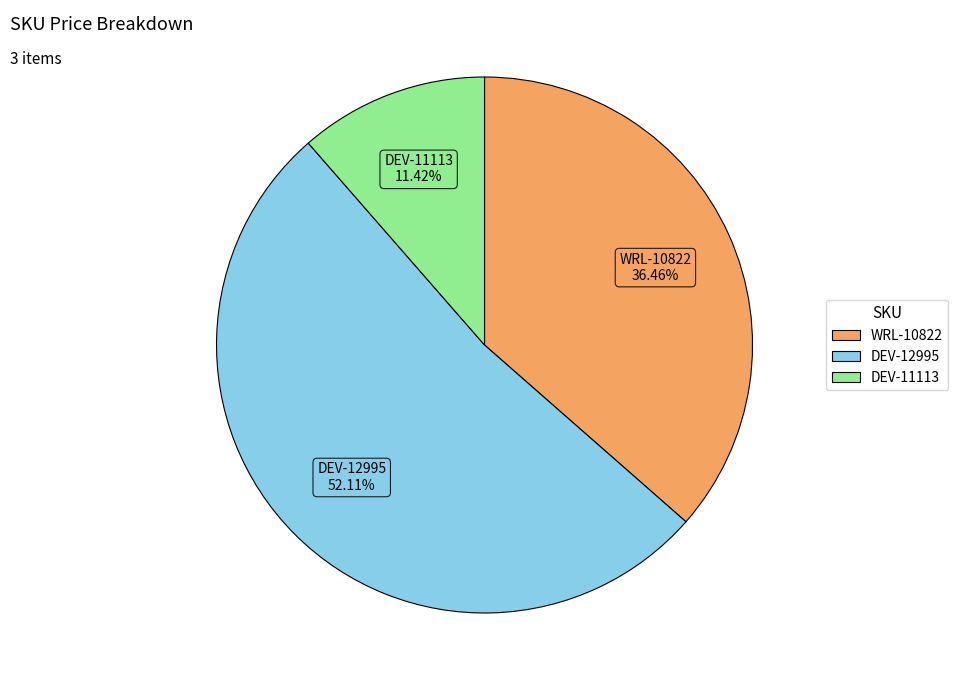

What is the ratio of the value at DEV-11113 to the value at DEV-12995?

0.2